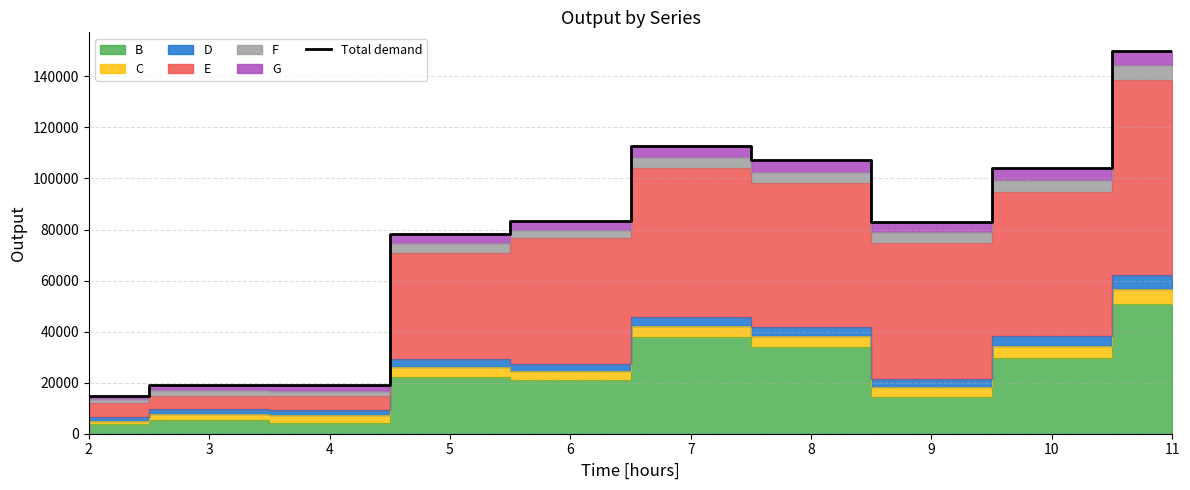

What is the value of the 5th point from the left?

83512